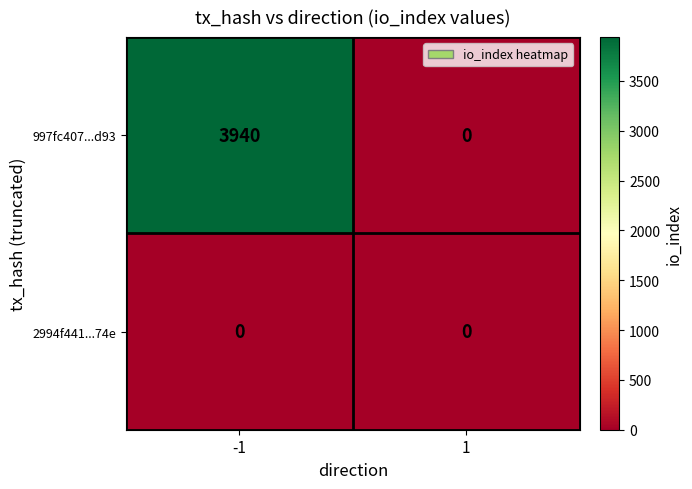

Reading left to right, what are all the values shown in this chart?

997fc407...d93: -1=3940	1=0
2994f441...74e: -1=0	1=0